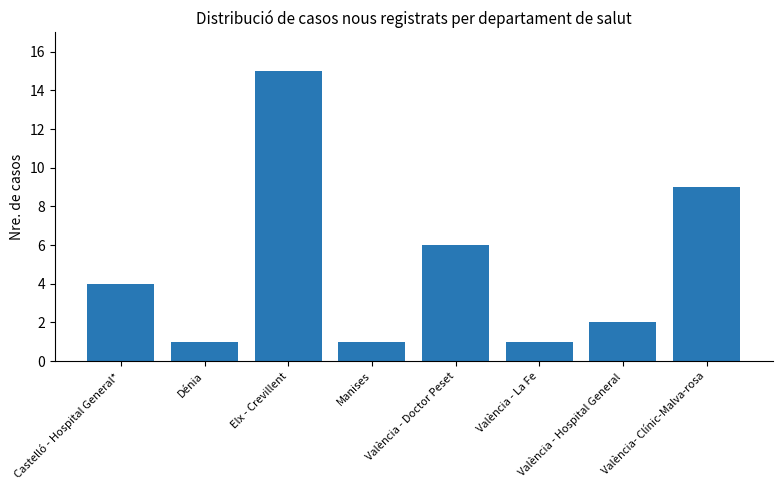

Read the value at Elx - Crevillent.

15